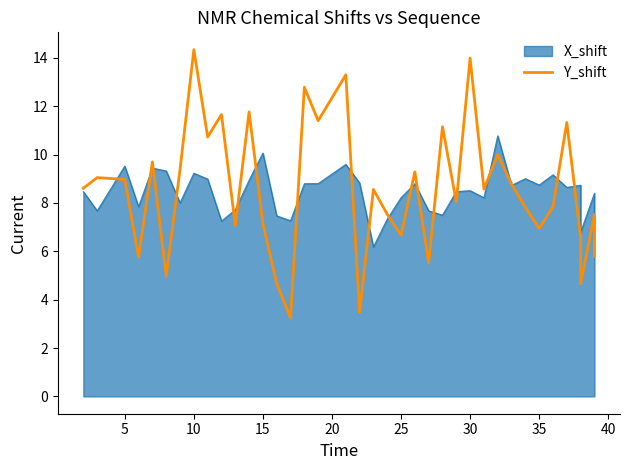

Where is the data nearest to the value 8?

25